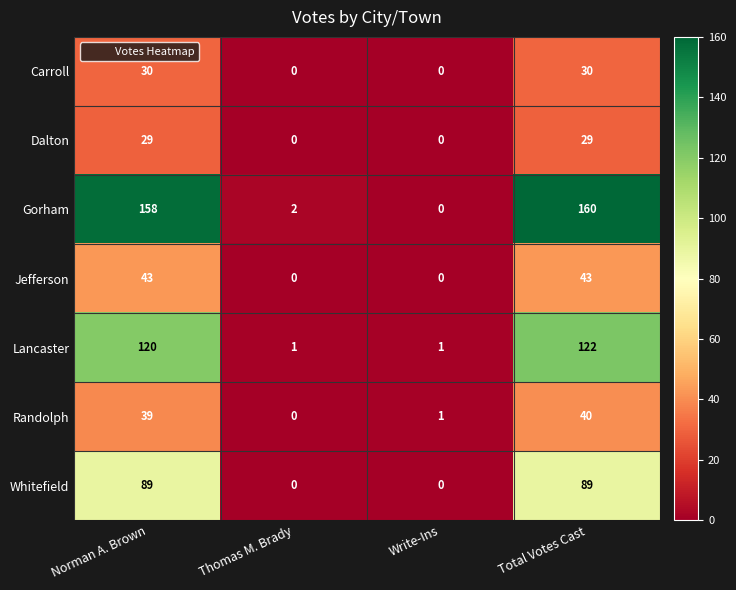

The value of Whitefield at Thomas M. Brady is 0. True or false?

True